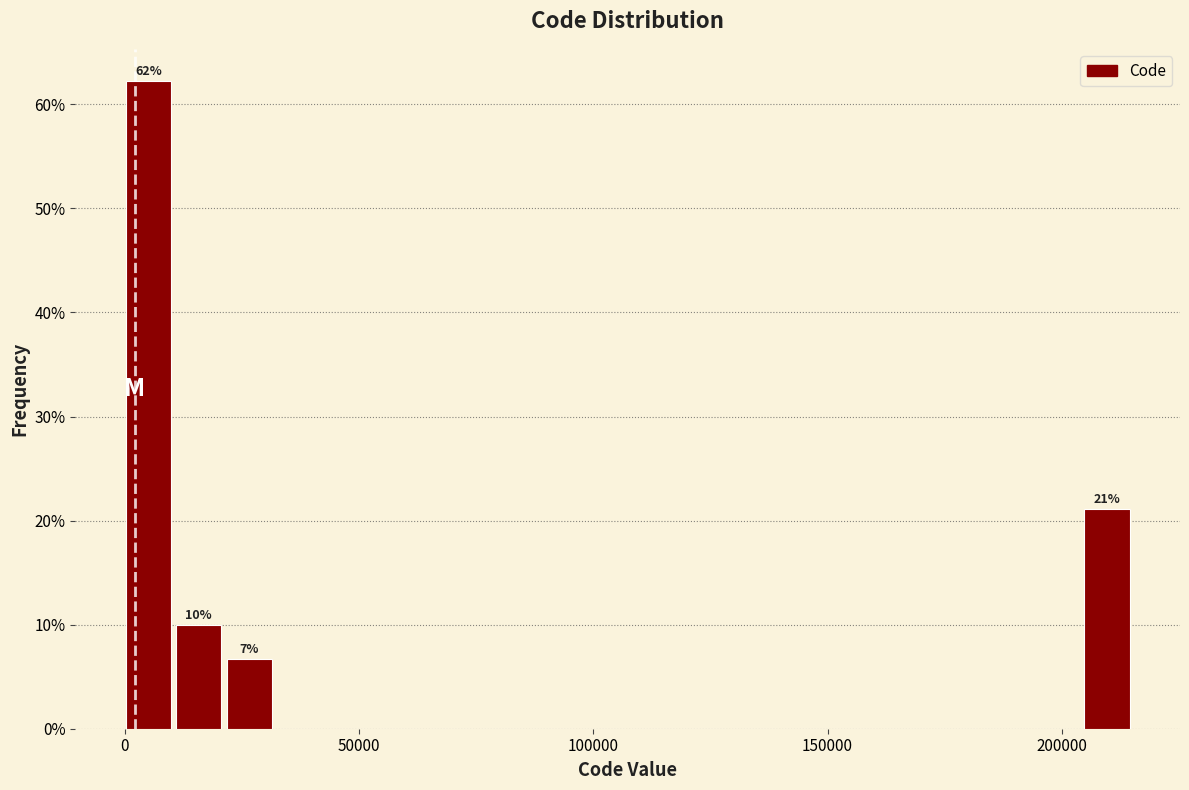

Around what value on the x-axis is the tallest bar? Give the approximate position of its centre, as read against the axis.

5000